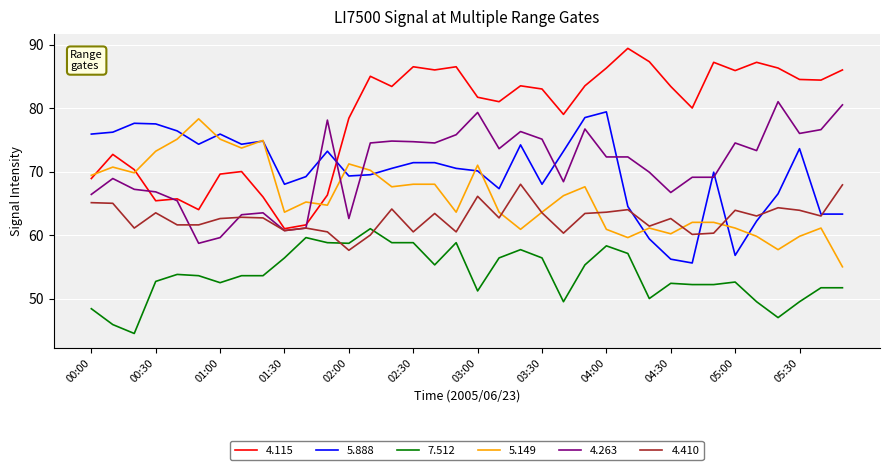

True or false: 7.512 and 5.888 intersect in this chart.

False